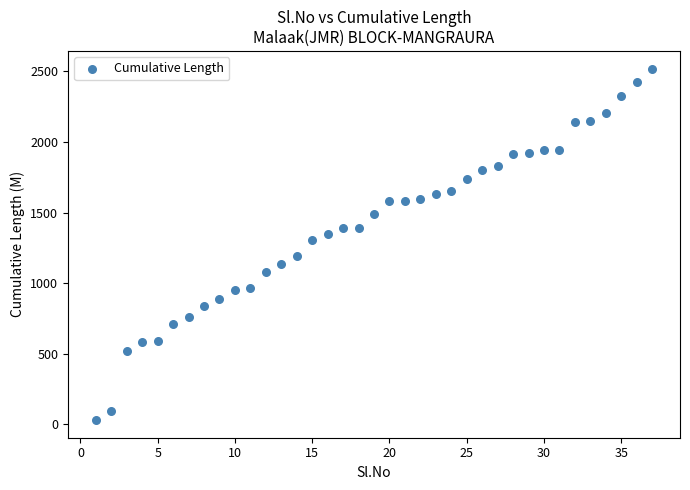

What Y value in the scatter plot is closest to 1275?

1307.0